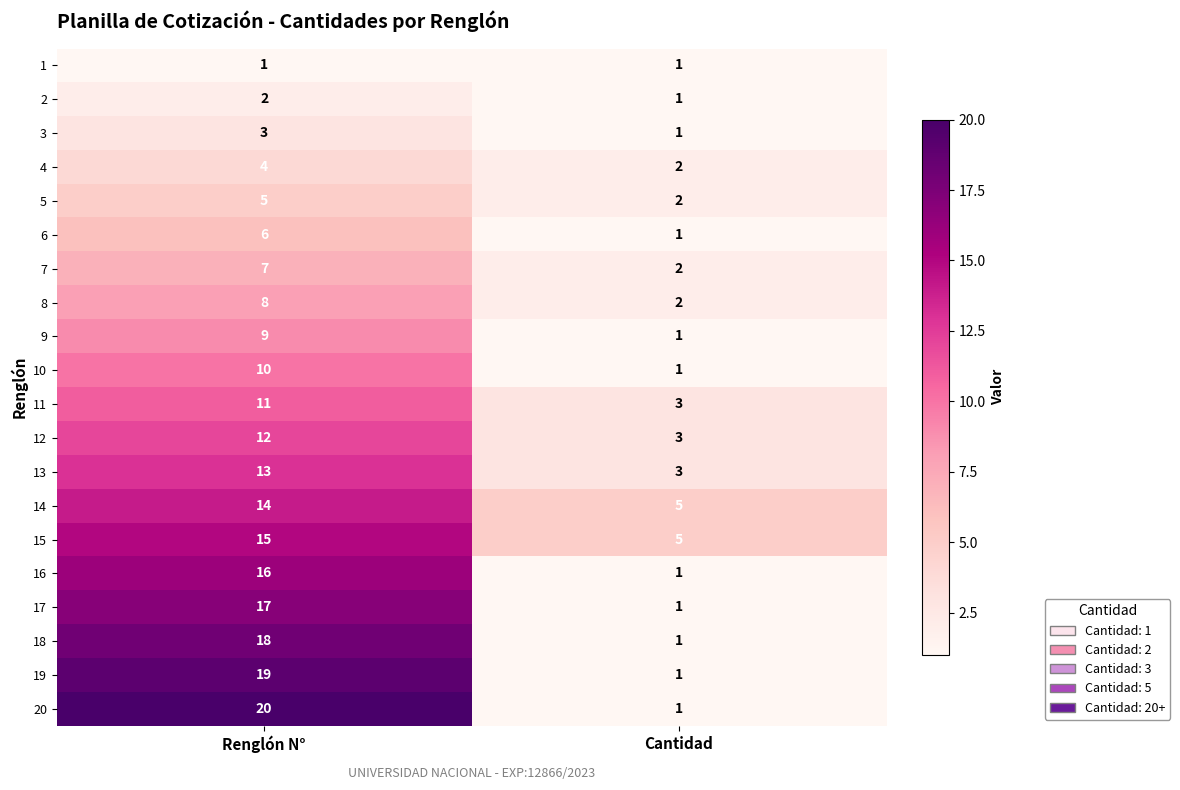

What is the sum of the 2 values at Renglón N° and Cantidad?

3